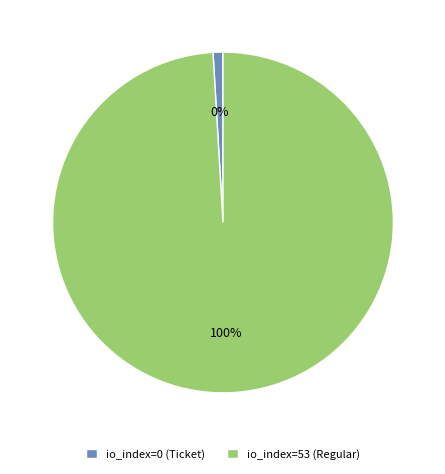

What is the change in value from io_index=0 (Ticket) to io_index=53 (Regular)?

+53